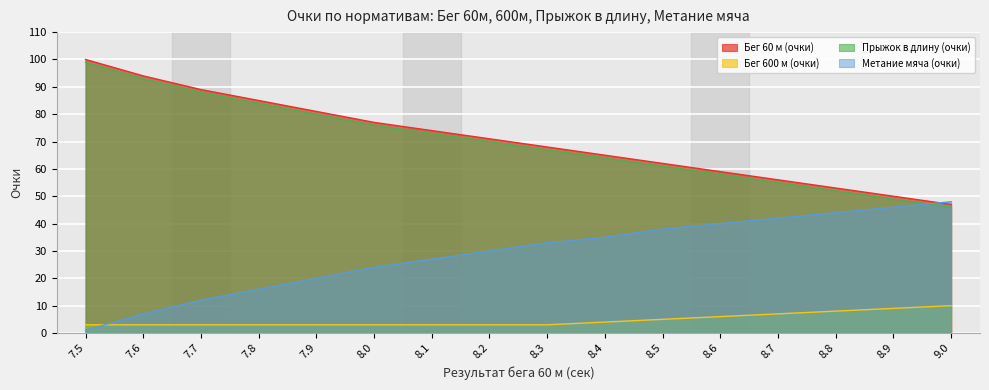

What is the sum of the Бег 60 м (очки) values at 7.9 and 8.9?

131